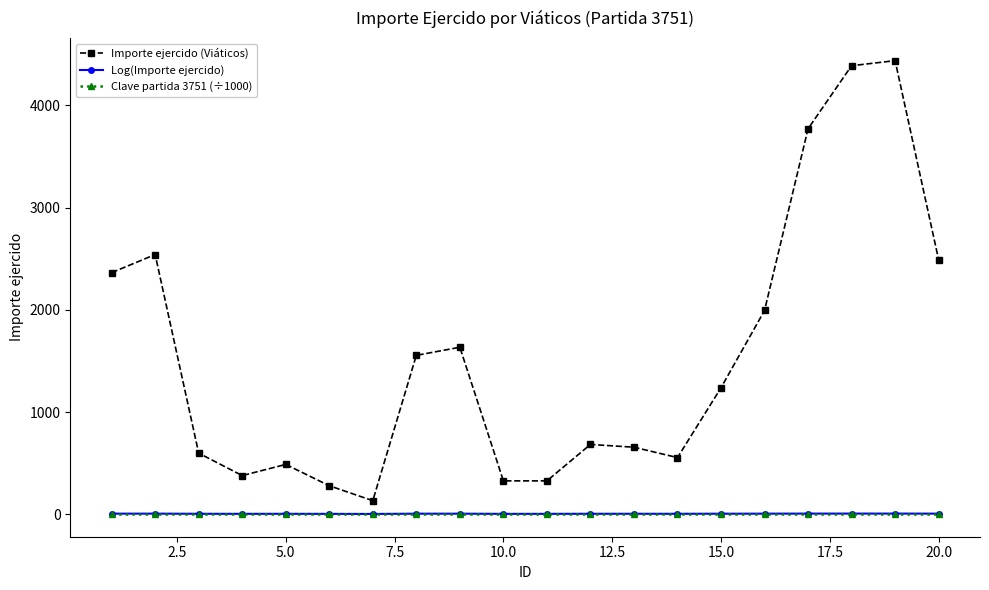

Which series has the largest range (max minus min)?

Importe ejercido (Viáticos)